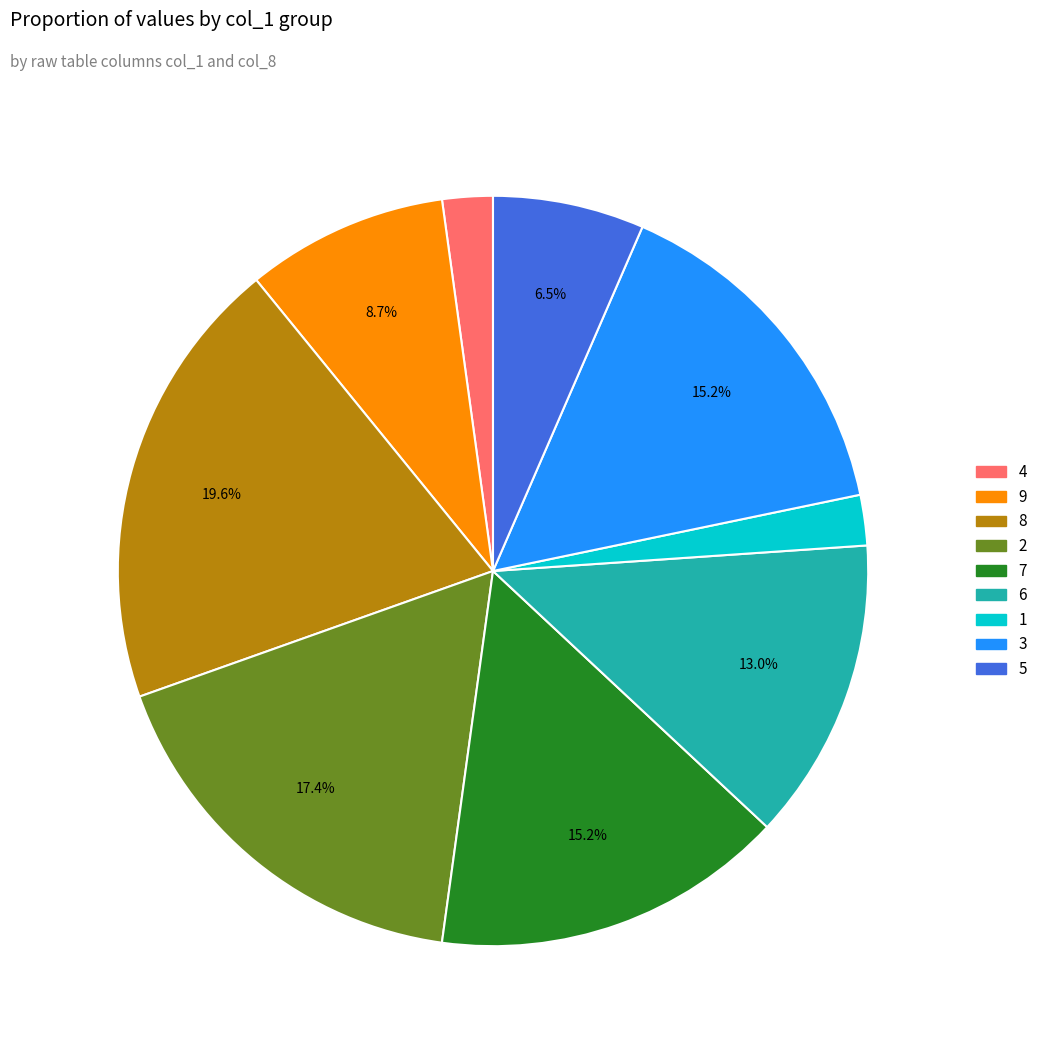

To the nearest percent, what is the average slice percentage?

11%